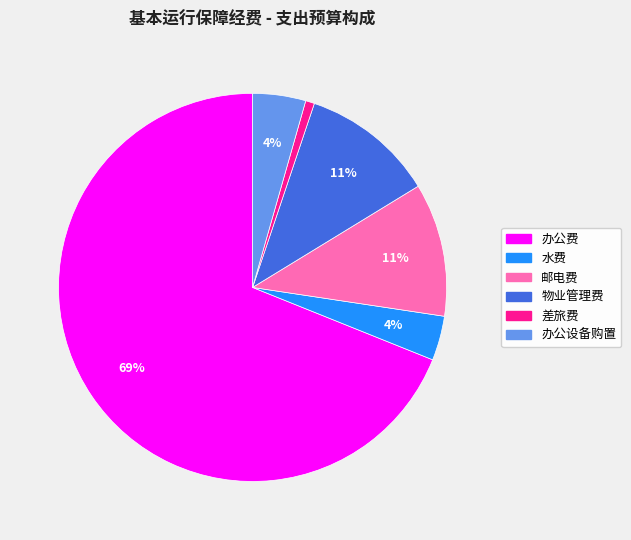

What is the smallest slice in the pie chart?

差旅费